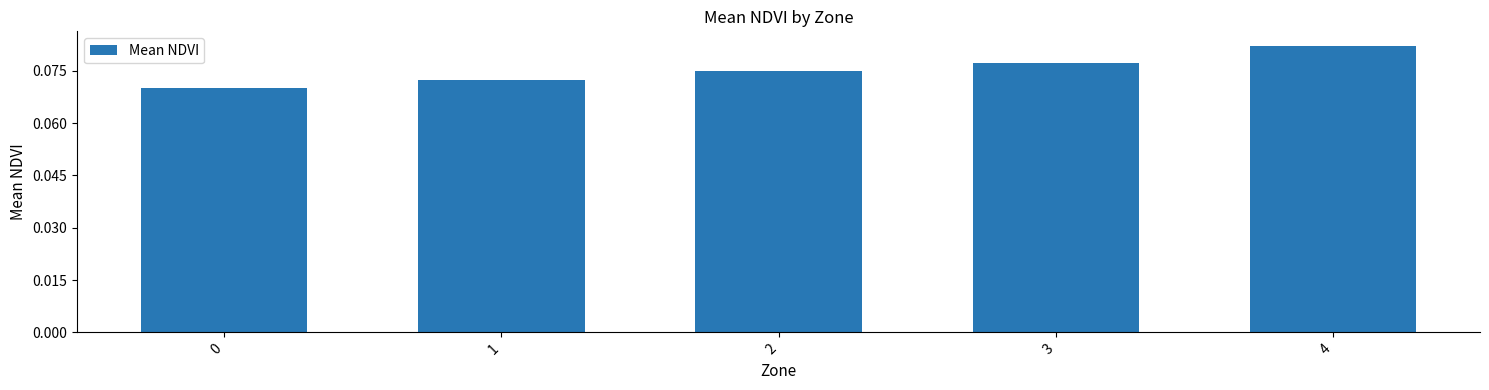

Rank the categories by value from highest to lowest.

4, 3, 2, 1, 0